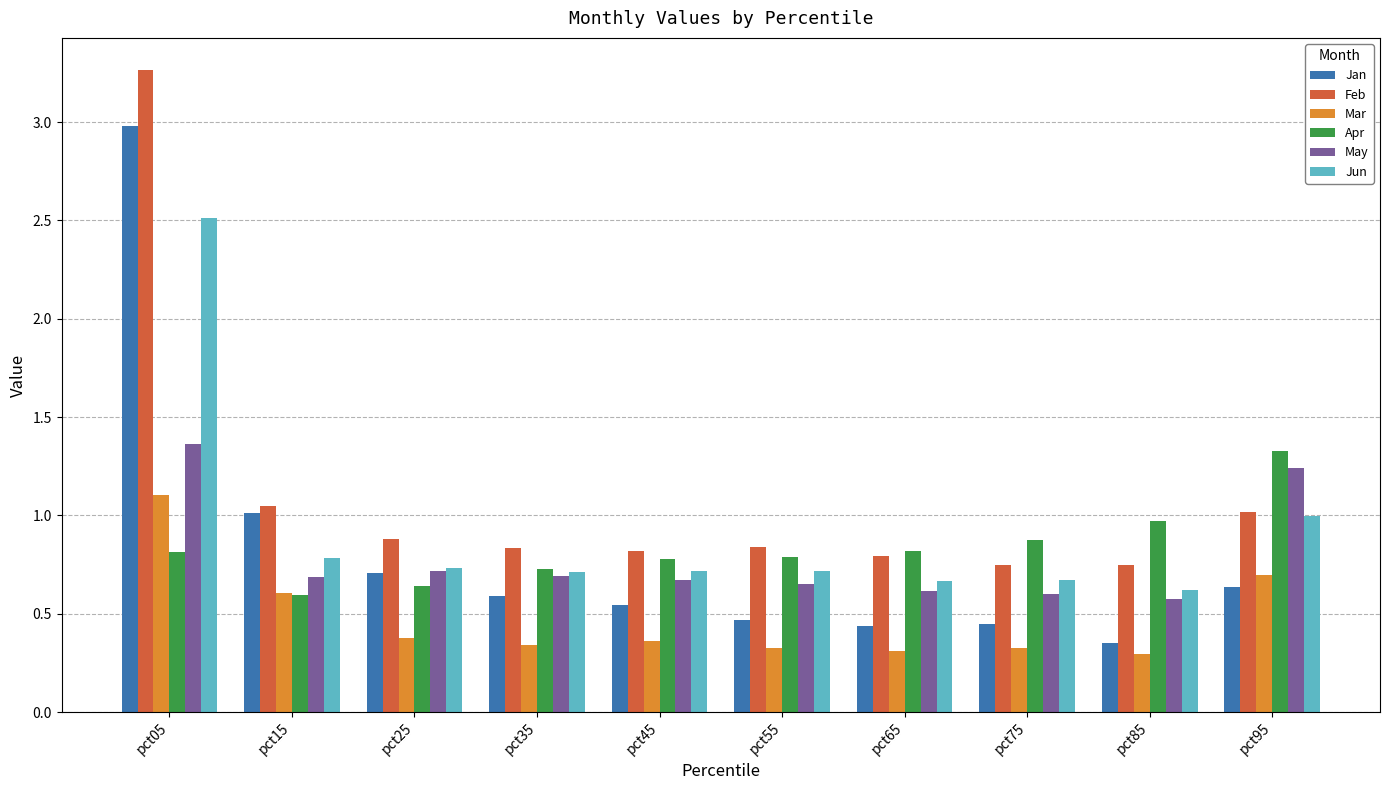

What is the highest value of the Apr series?

1.3